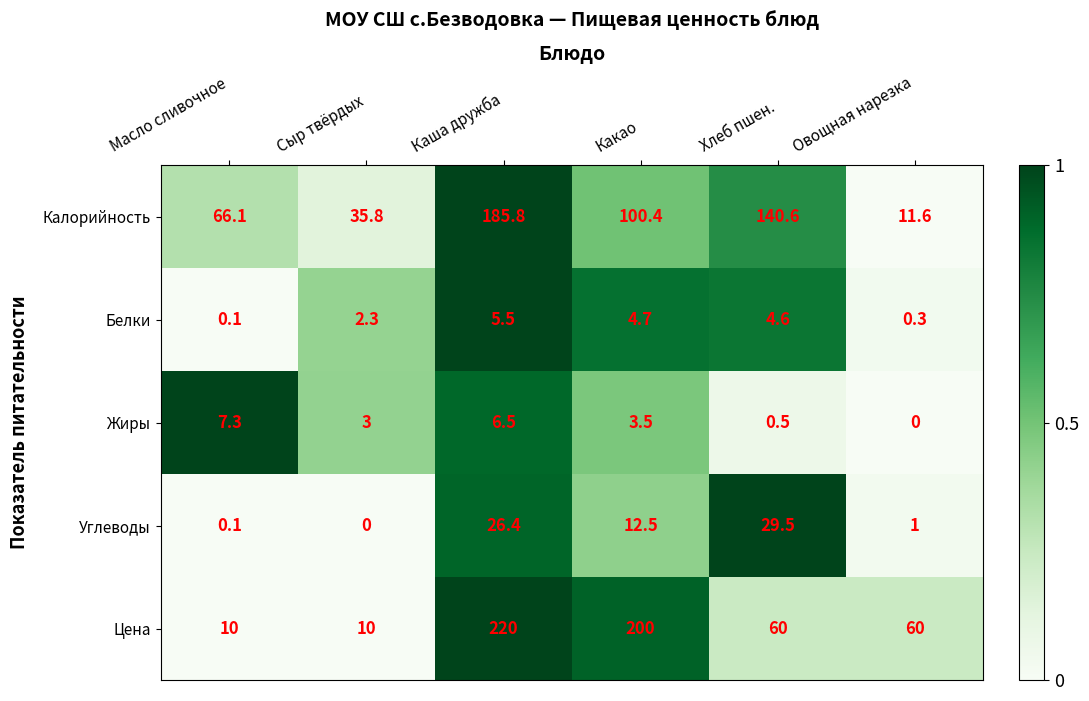

What is the difference between the Белки values at Овощная нарезка and Какао?

4.4